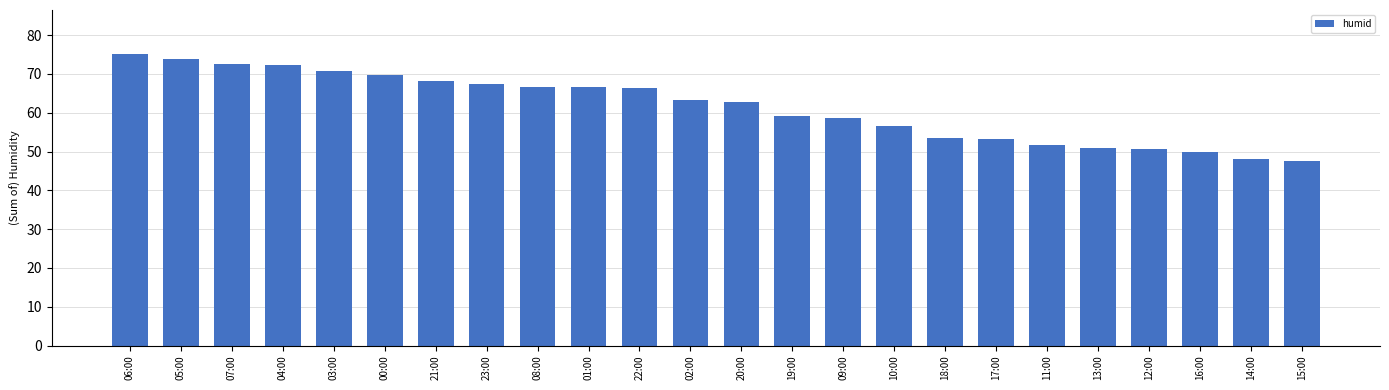

Which category has the highest value across all series?

06:00